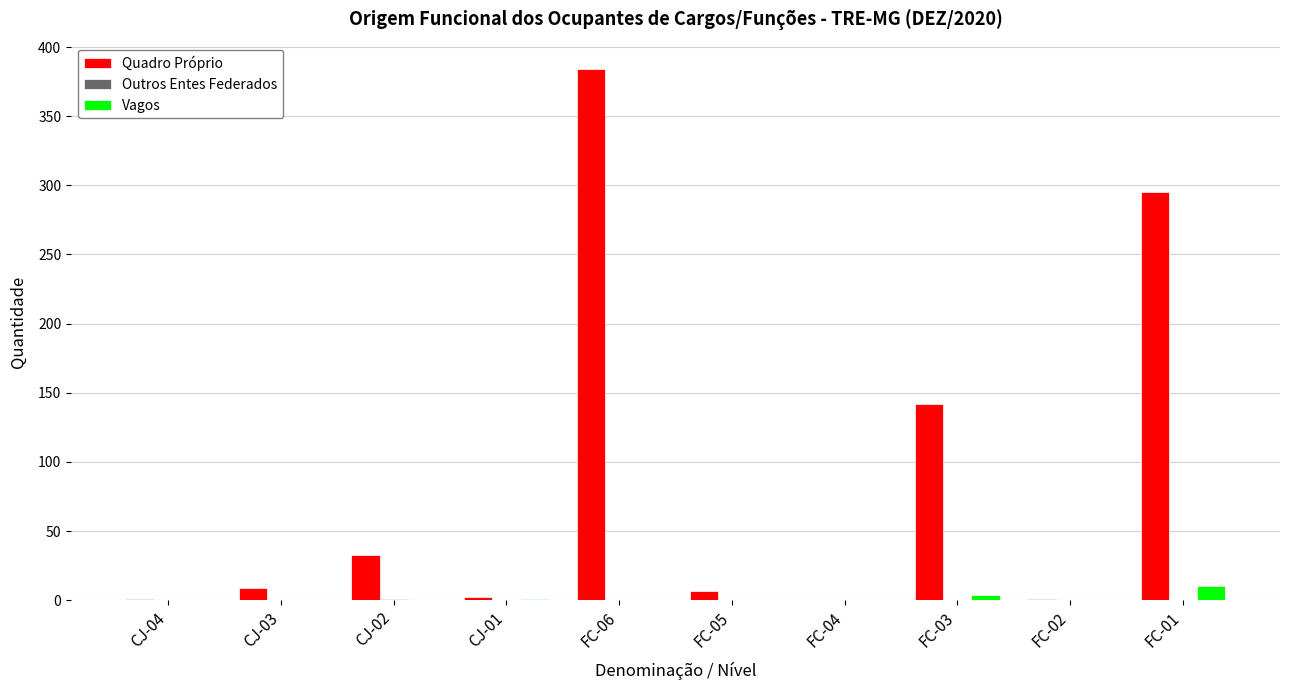

The value of Quadro Próprio at CJ-02 is 58. True or false?

False